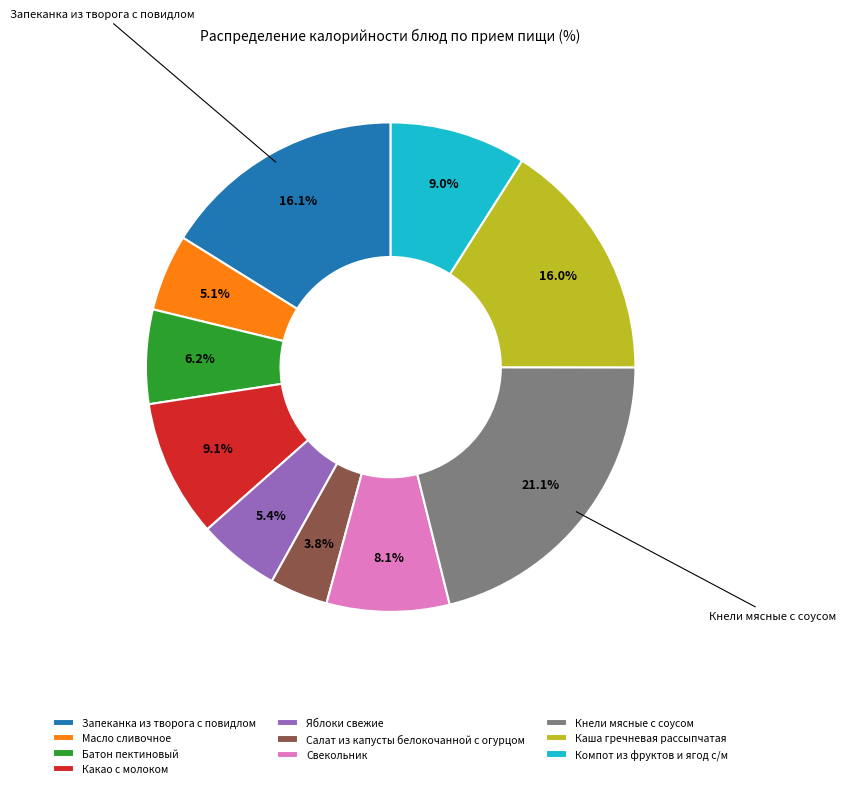

Which slice is the smallest?

Салат из капусты белокочанной с огурцом